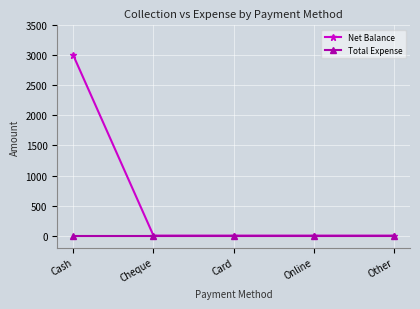

Rank the series by their maximum value, from lowest to highest.

Total Expense, Net Balance